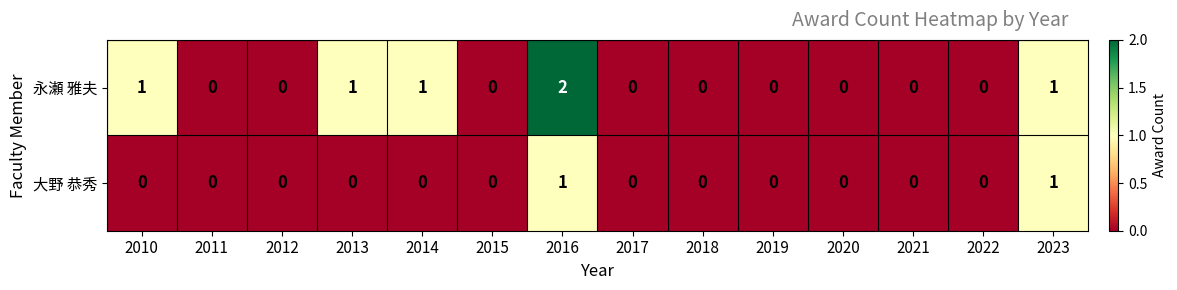

The value of 永瀬 雅夫 at 2016 is 2. True or false?

True